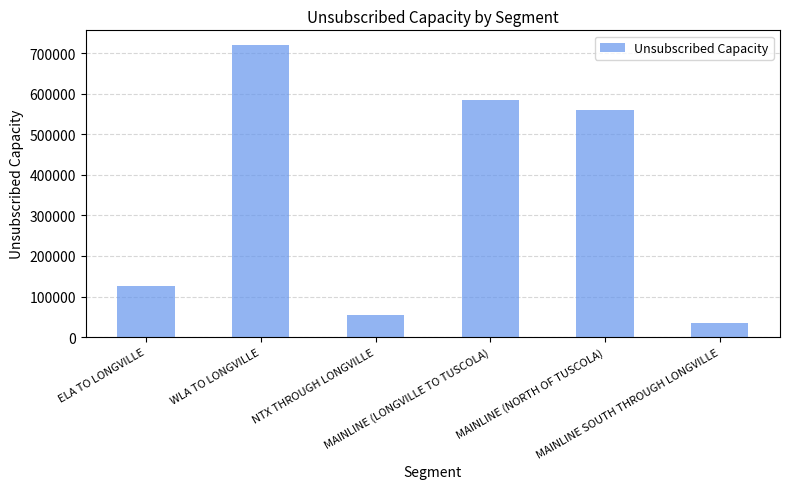

Between MAINLINE (LONGVILLE TO TUSCOLA) and ELA TO LONGVILLE, which is larger?

MAINLINE (LONGVILLE TO TUSCOLA)